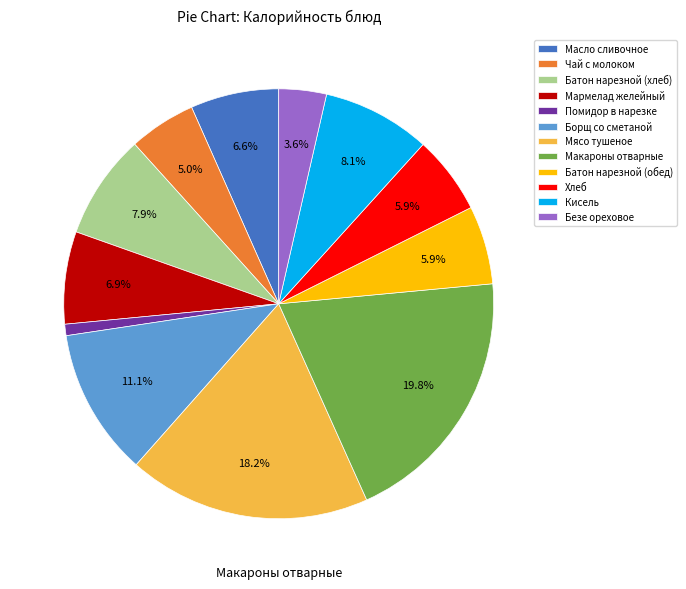

Approximately how many times larger is the value at Батон нарезной (обед) compared to Хлеб?

1.0